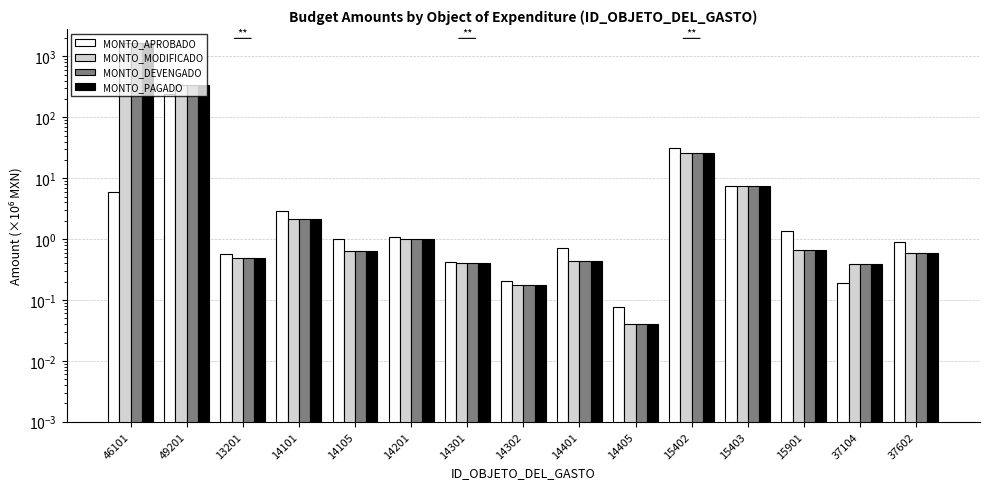

Is the value of MONTO_MODIFICADO at 14101 greater than the value of MONTO_DEVENGADO at 14301?

Yes